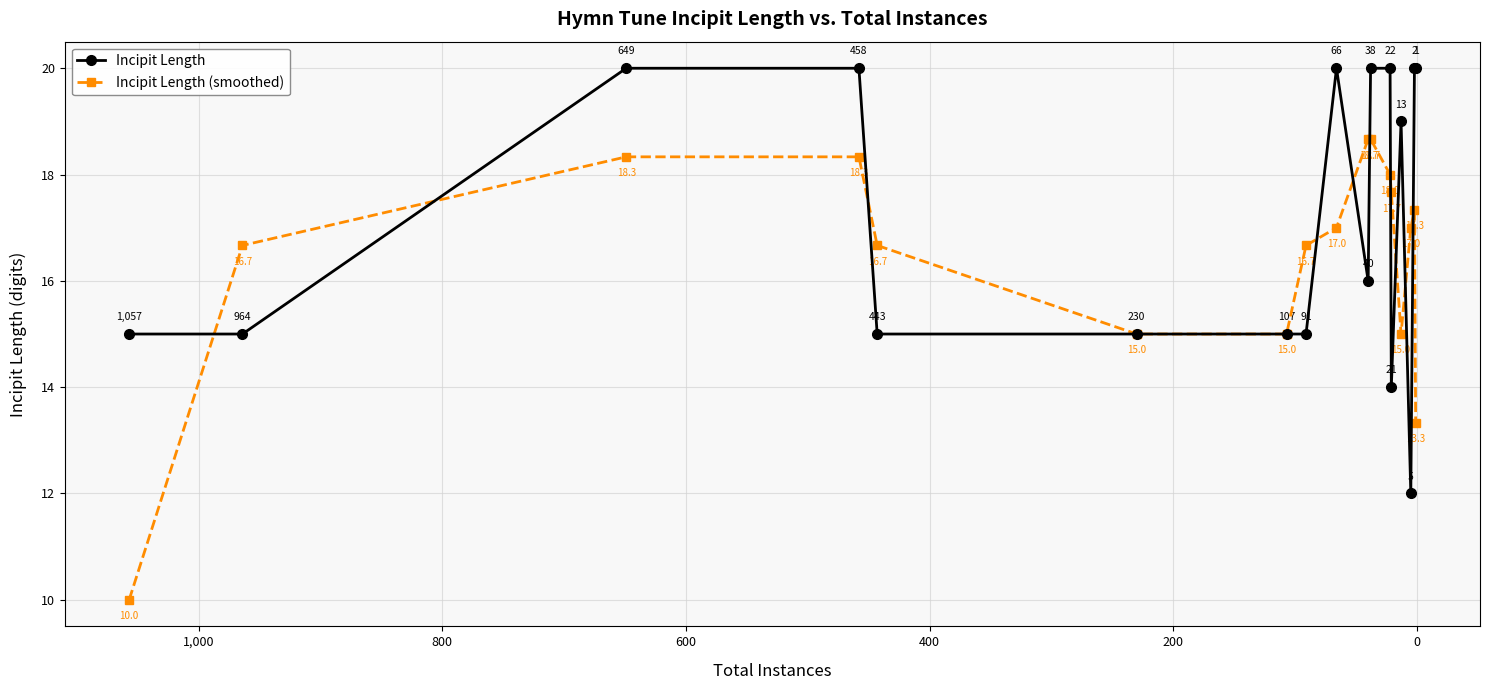

What is the sum of all Incipit Length (smoothed) values?

279.3